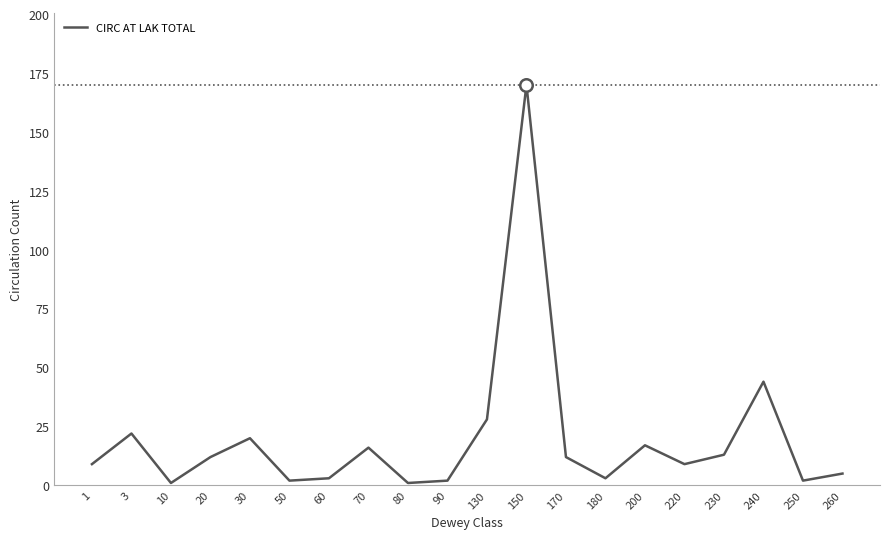

Approximately how many times larger is the value at 230 compared to 3?

0.6